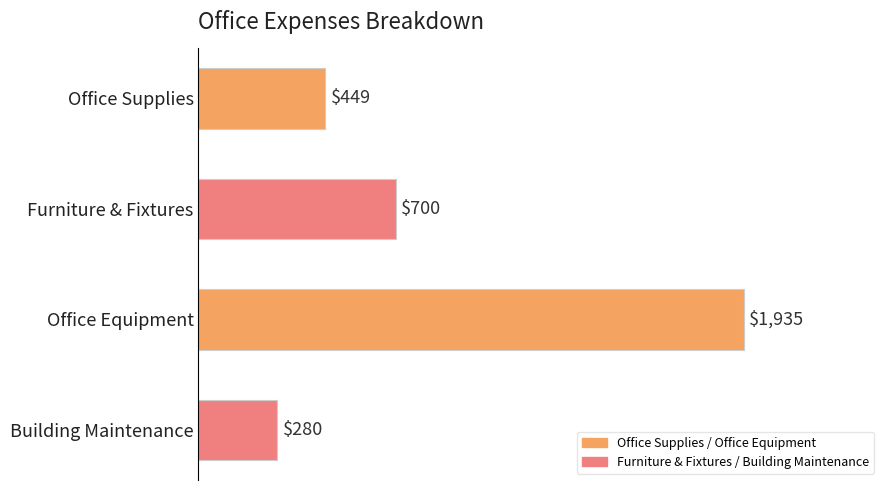

At which category does the chart reach its peak across all series?

Office Equipment